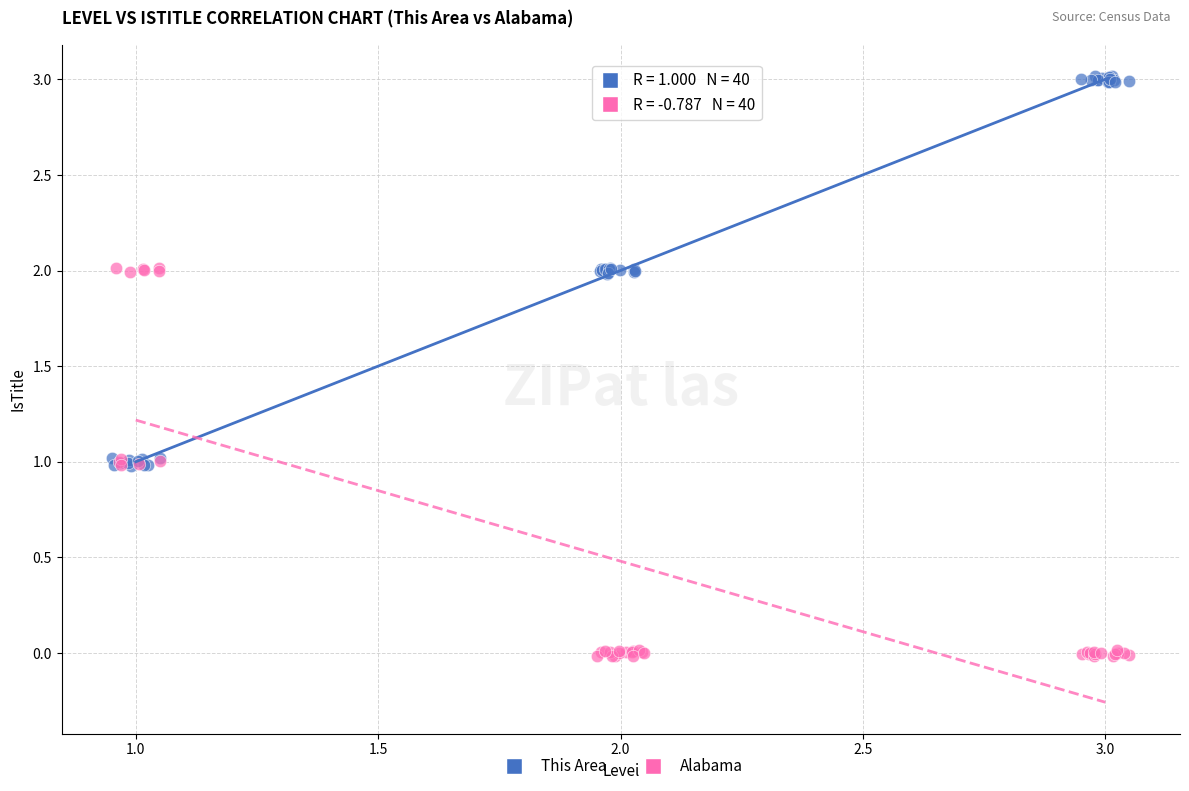

What are all the series names shown in the legend?

This Area, Alabama